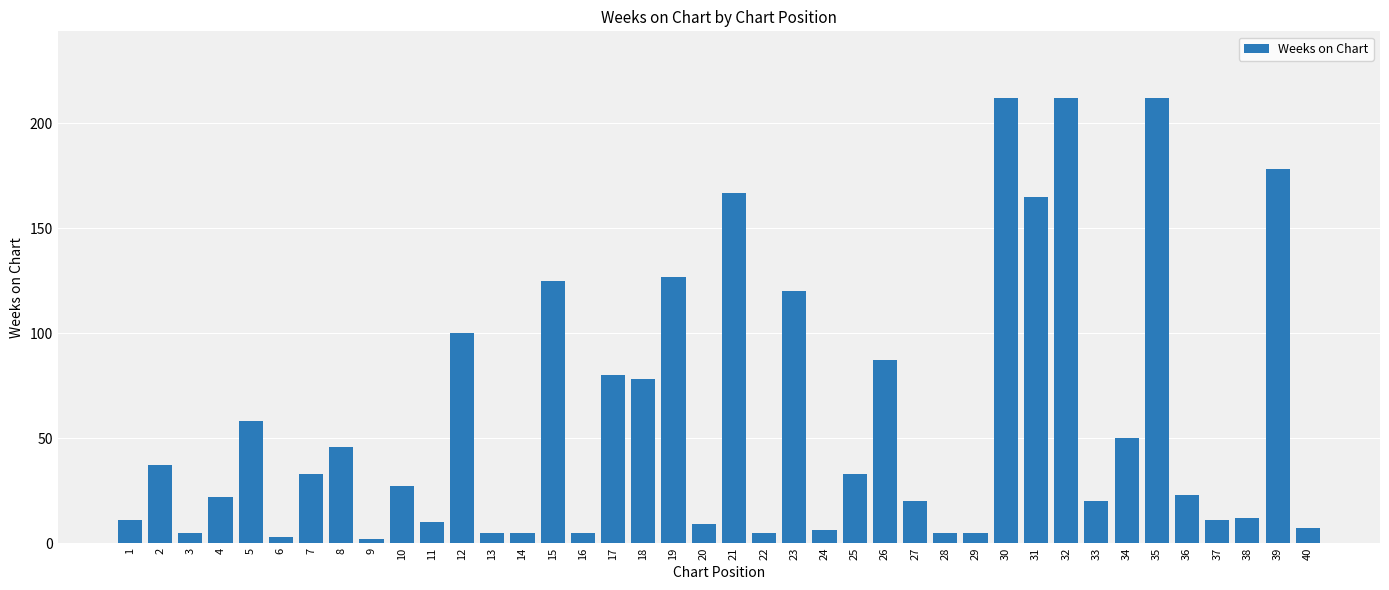

Reading right to left, what are all the values shown in this chart?

7	178	12	11	23	212	50	20	212	165	212	5	5	20	87	33	6	120	5	167	9	127	78	80	5	125	5	5	100	10	27	2	46	33	3	58	22	5	37	11